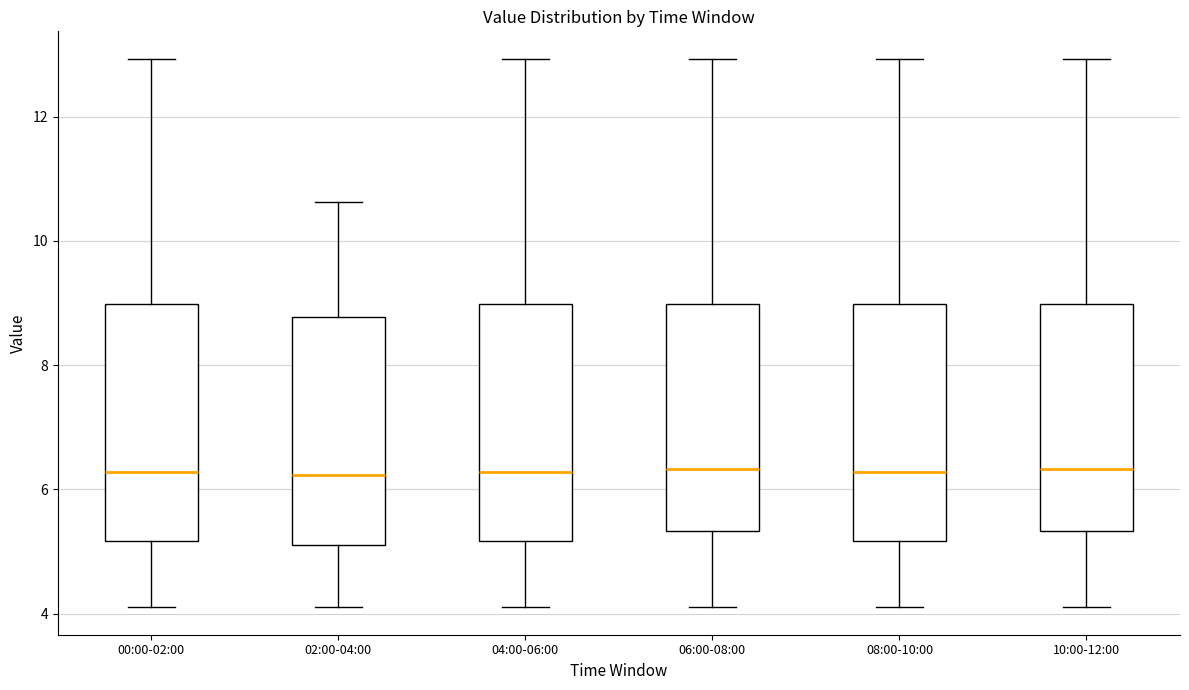

Reading left to right, transcribe this box plot: for each box, give where its median line is, the range the box spans, and where its two whiskers end, as read against the y-axis. The values are not printed on the chart, so give them approximately, as read against the axis.

00:00-02:00: median 6.2, box 5.2 to 9.0, whiskers 4.2 to 13.0
02:00-04:00: median 6.2, box 5.2 to 8.8, whiskers 4.2 to 10.6
04:00-06:00: median 6.2, box 5.2 to 9.0, whiskers 4.2 to 13.0
06:00-08:00: median 6.4, box 5.4 to 9.0, whiskers 4.2 to 13.0
08:00-10:00: median 6.2, box 5.2 to 9.0, whiskers 4.2 to 13.0
10:00-12:00: median 6.4, box 5.4 to 9.0, whiskers 4.2 to 13.0